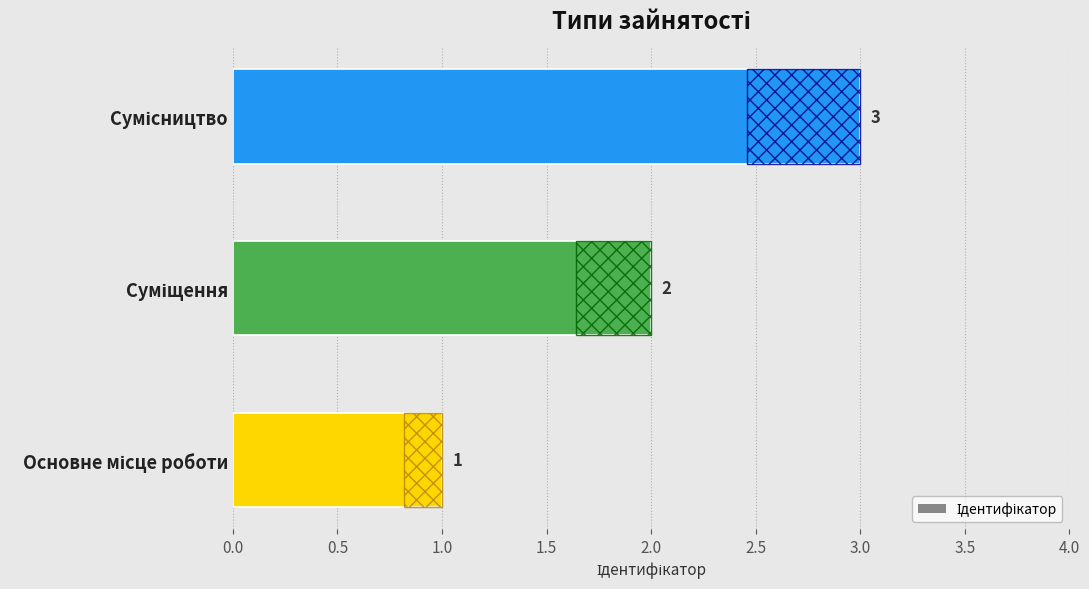

The value at Основне місце роботи is 1. True or false?

False